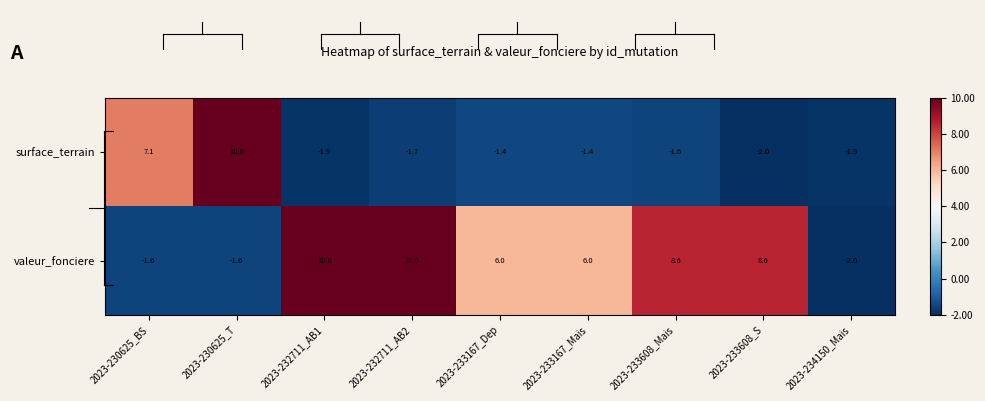

The surface_terrain series shows 5.9 at 2023-230625_T. True or false?

False